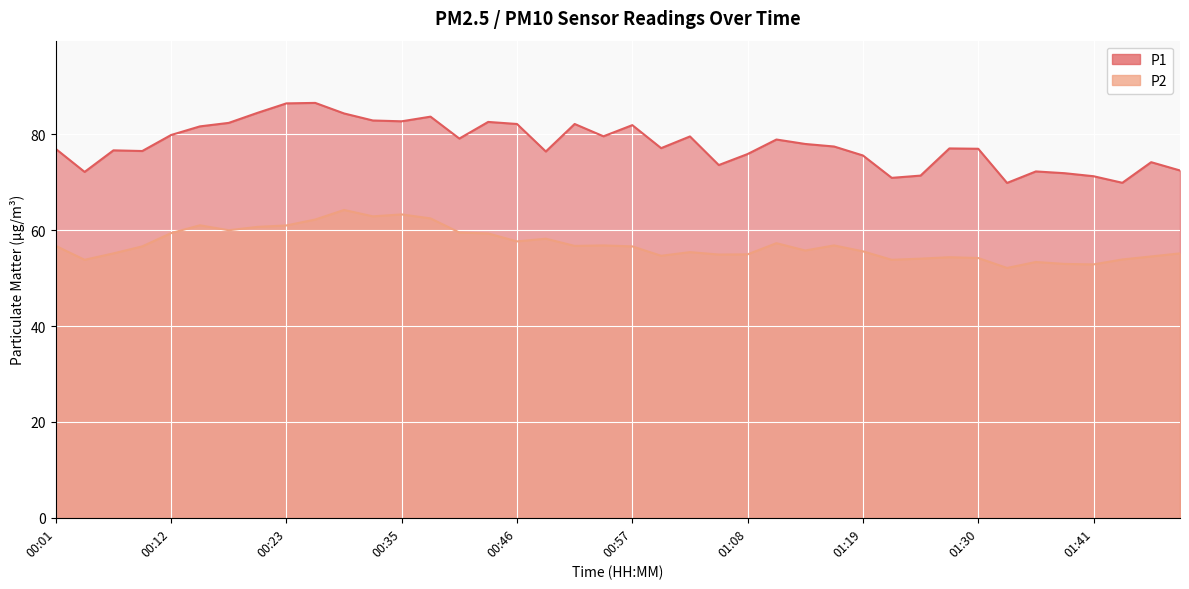

At which label is P1 closest to 78?

01:13